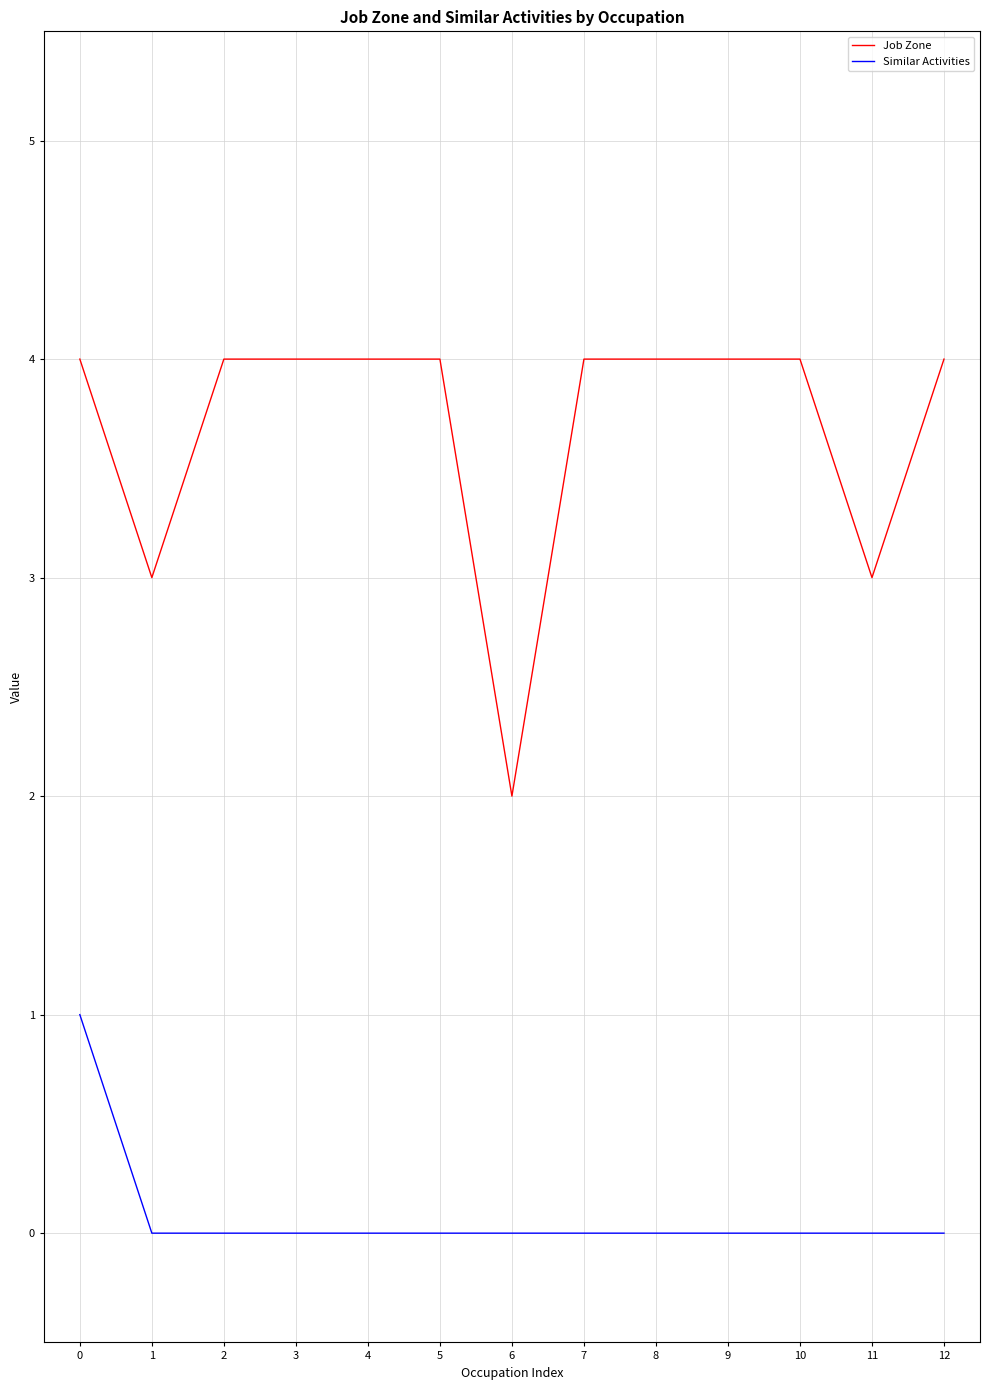

Reading left to right, extract all data points from this chart.

Job Zone: 0=4	1=3	2=4	3=4	4=4	5=4	6=2	7=4	8=4	9=4	10=4	11=3	12=4
Similar Activities: 0=1	1=0	2=0	3=0	4=0	5=0	6=0	7=0	8=0	9=0	10=0	11=0	12=0